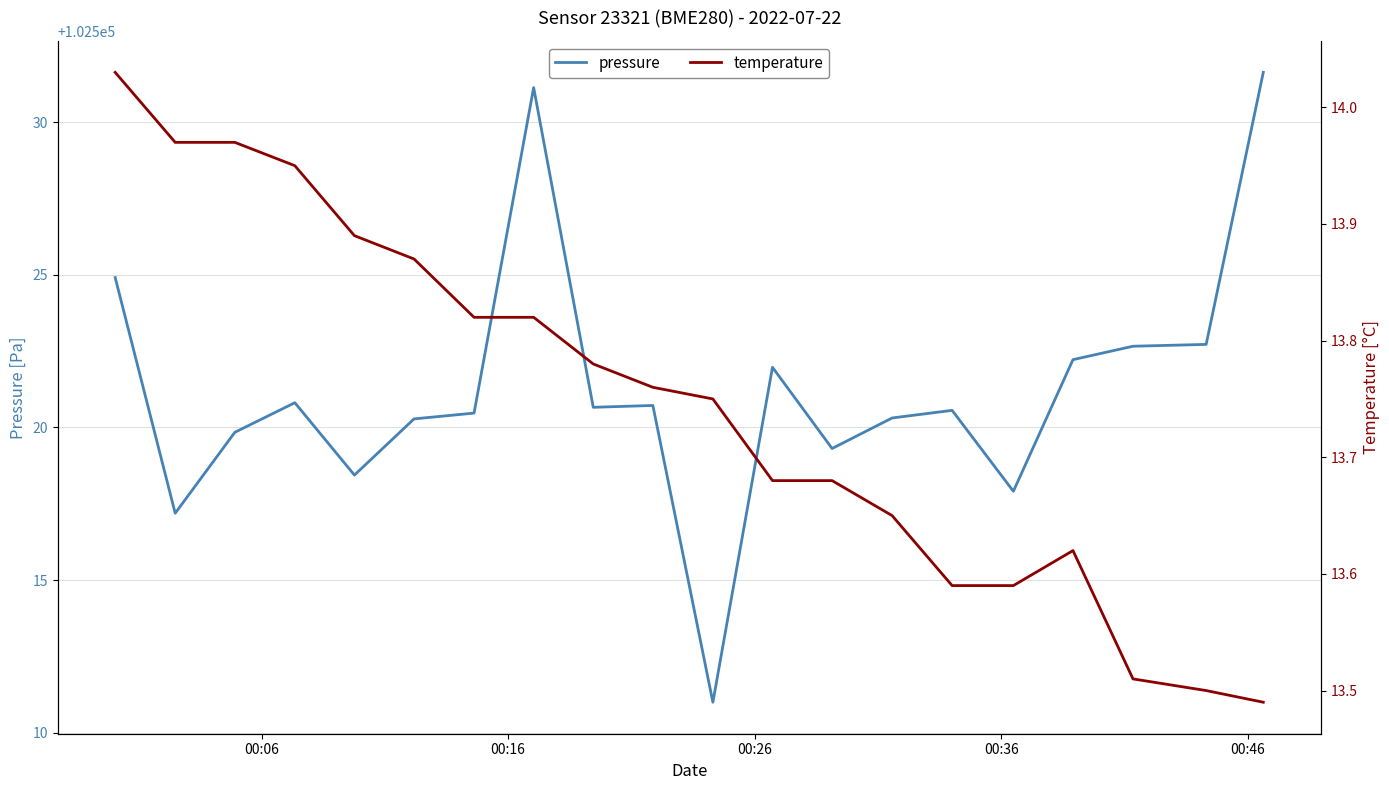

True or false: pressure and temperature intersect in this chart.

False